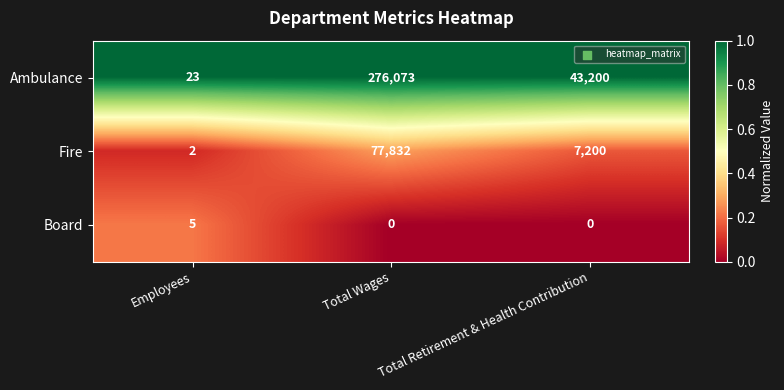

The Board series shows 0 at Total Retirement & Health Contribution. True or false?

True